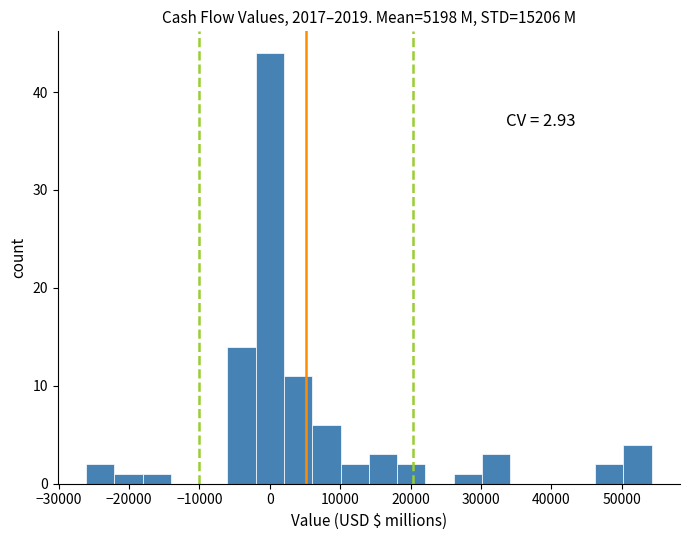

Over which range of the x-axis is the bar tallest?

-2000 to 2000